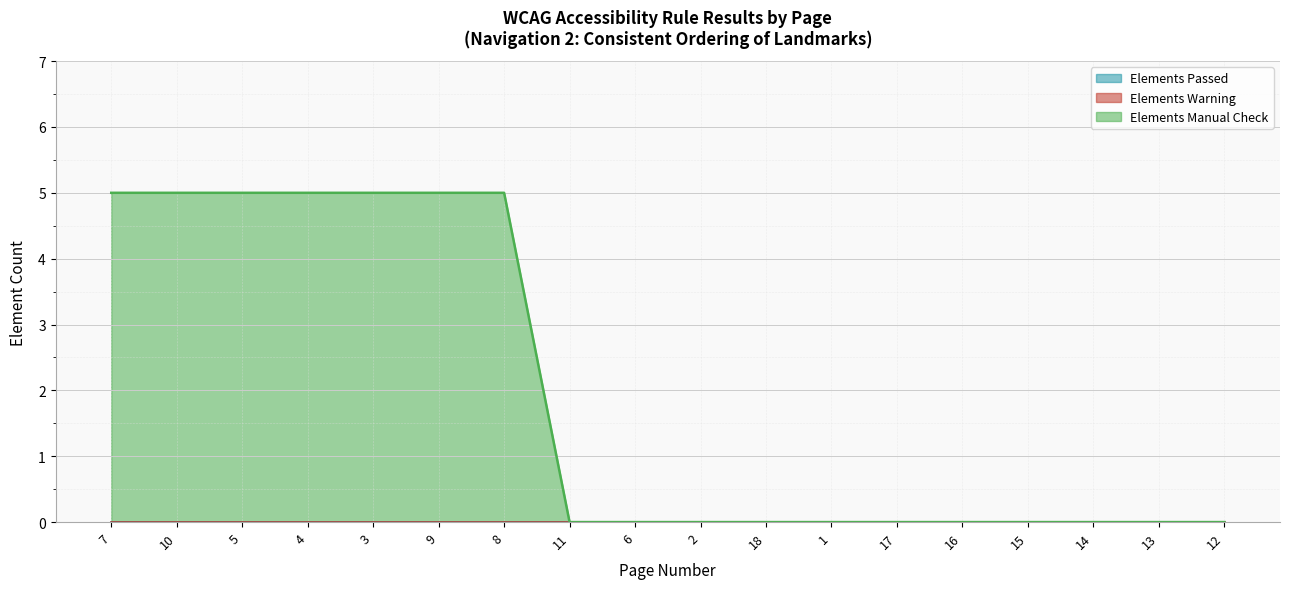

At how many categories does at least one series exceed 3?

7